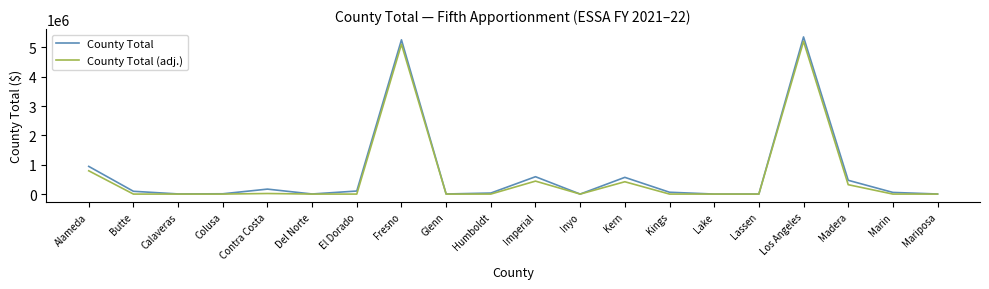

Is the value of County Total at Butte greater than the value of County Total (adj.) at Imperial?

No